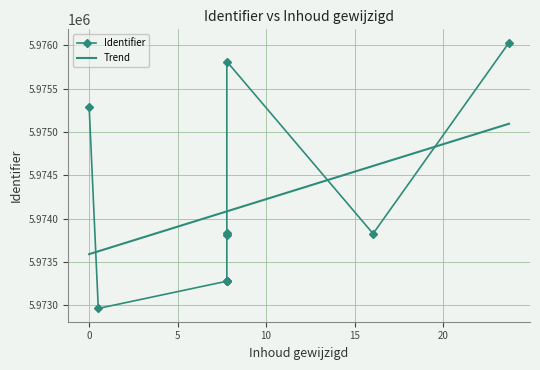

True or false: Trend and Identifier cross at least once.

True